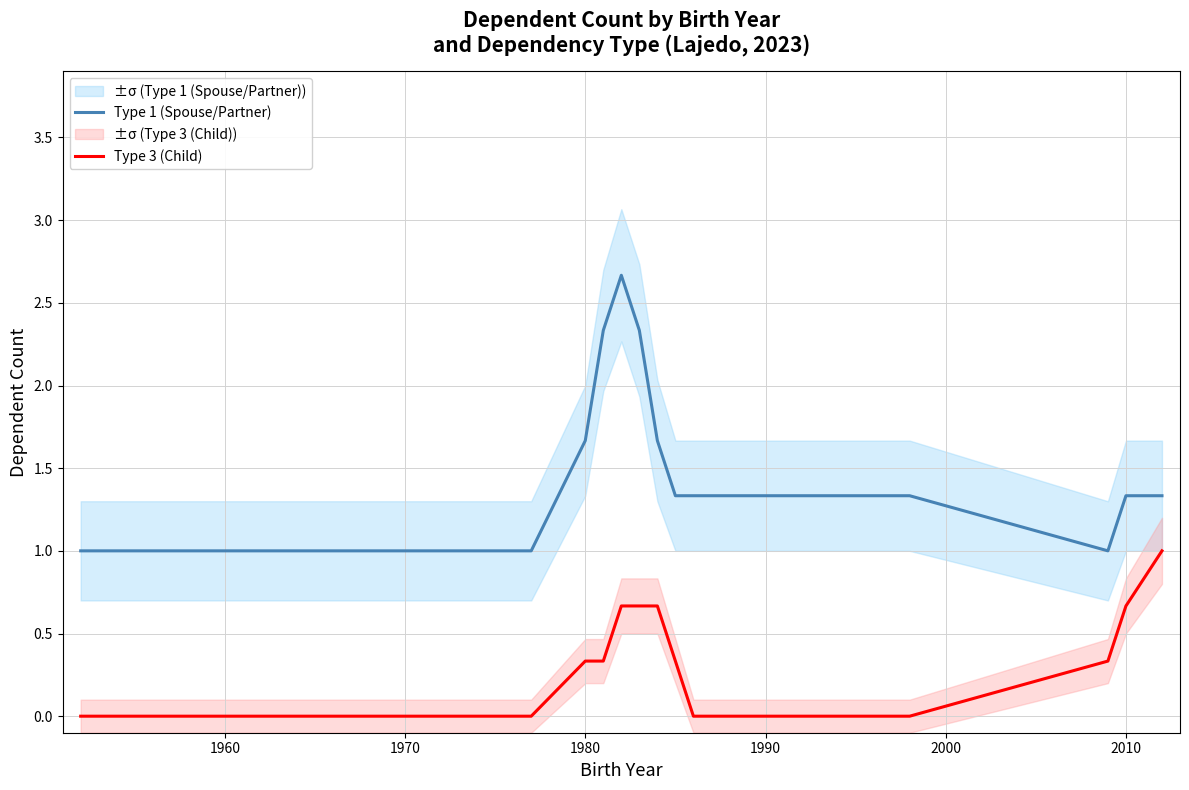

Which series has the largest total across all categories?

Type 1 (Spouse/Partner)